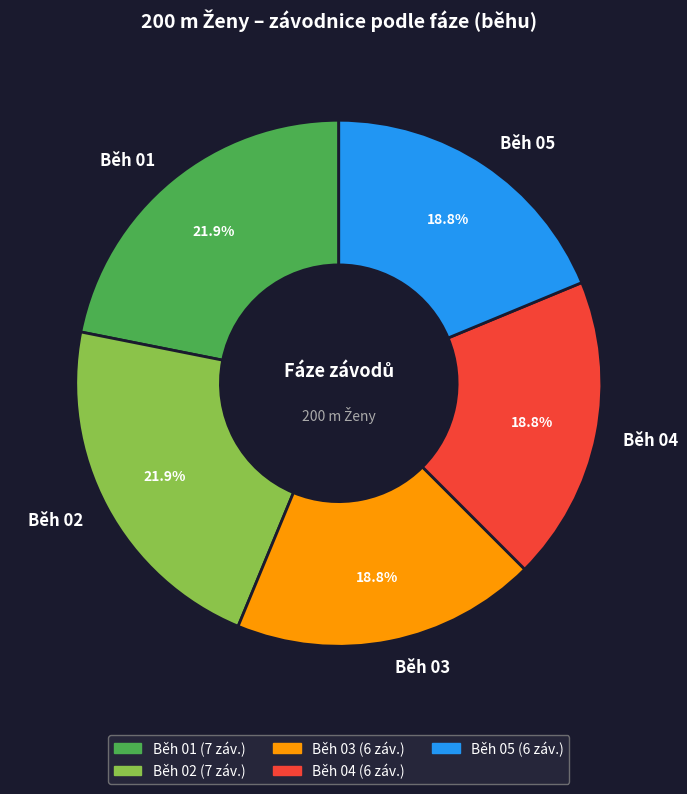

How many segments does this pie chart have?

5